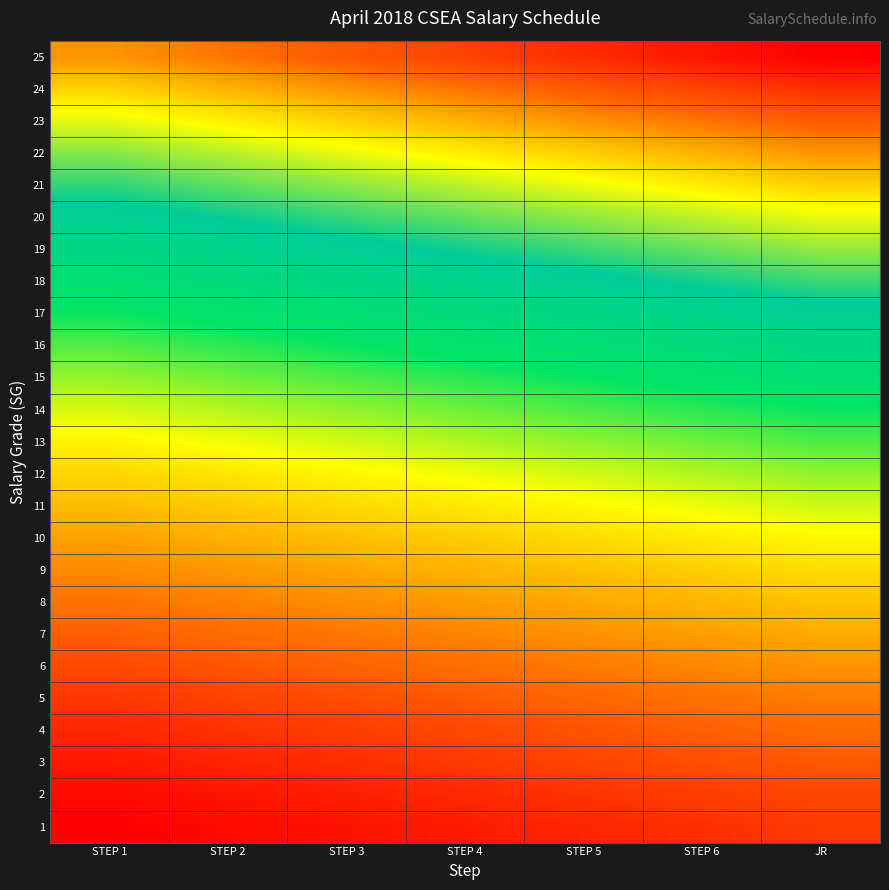

At JR, list the series in order from smallest to largest.

1, 2, 3, 4, 5, 6, 7, 8, 9, 10, 11, 12, 13, 14, 15, 16, 17, 18, 19, 20, 21, 22, 23, 24, 25